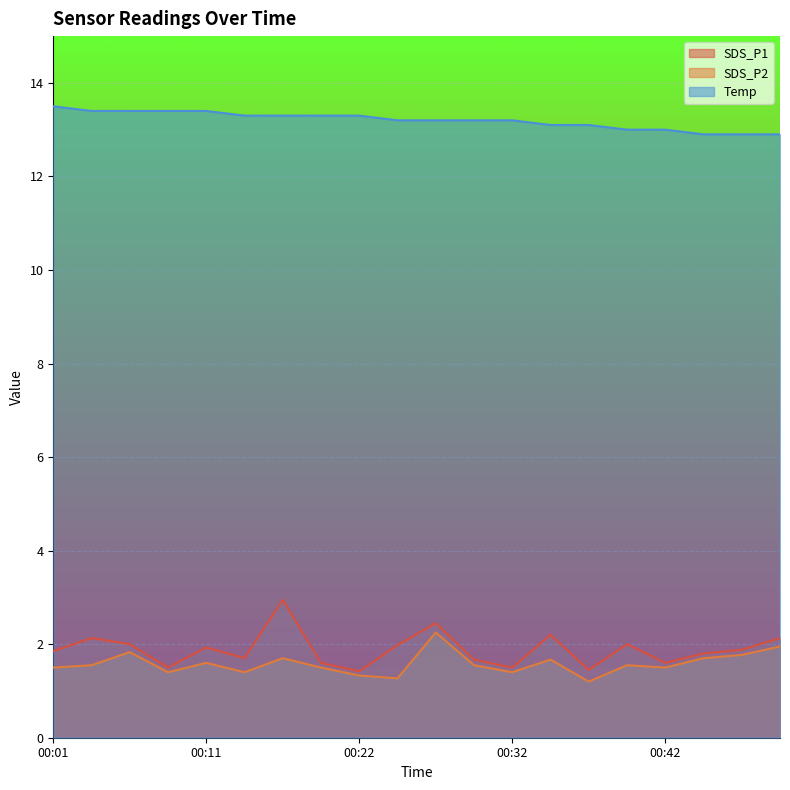

What is the approximate value of SDS_P1 at 00:34?

2.2